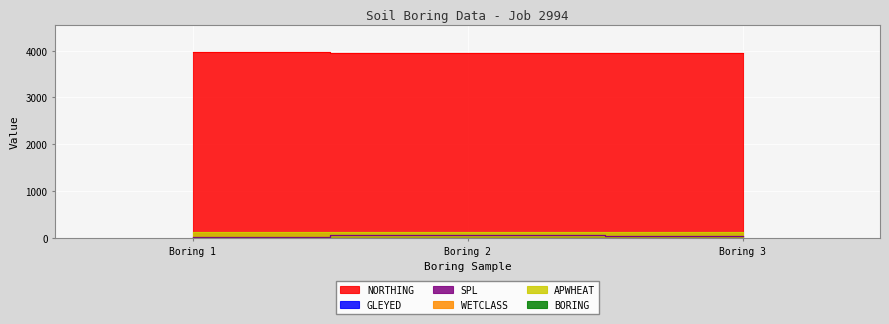

Which has a higher value, Boring 3 or Boring 1?

Boring 1